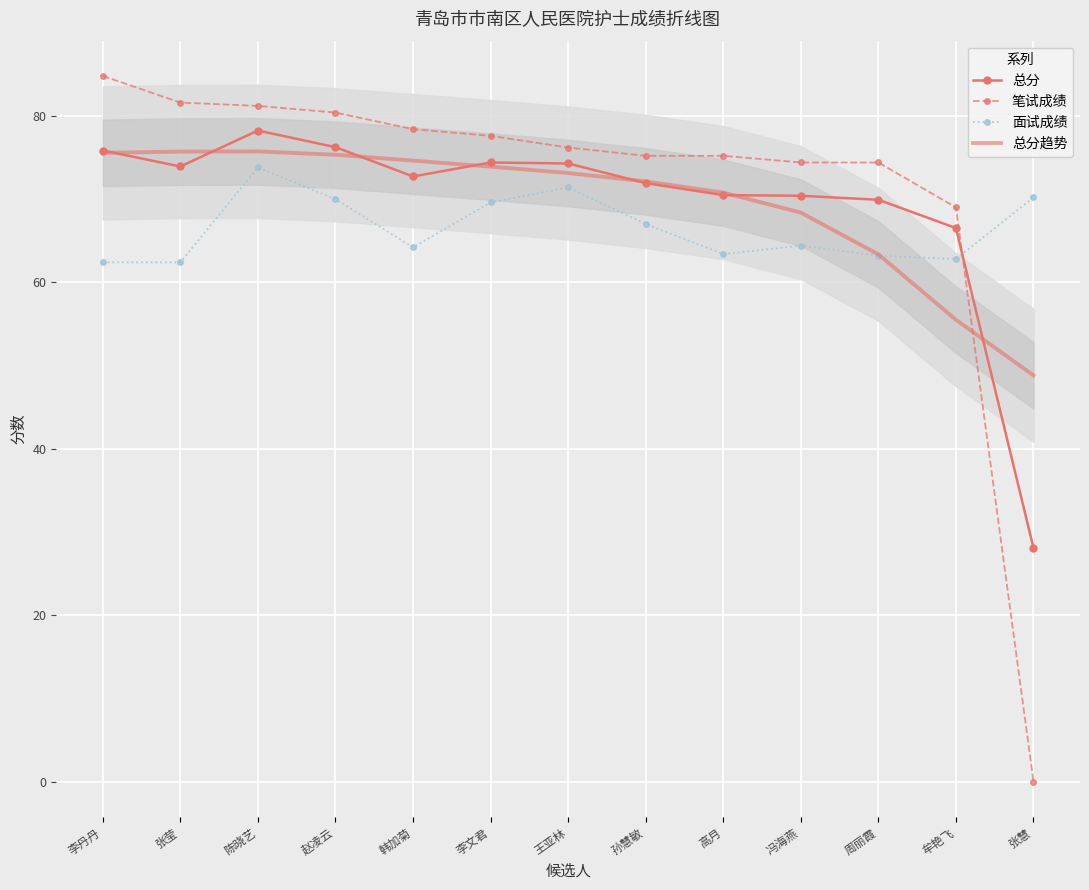

What is the label of the 6th point from the right?

孙慧敏